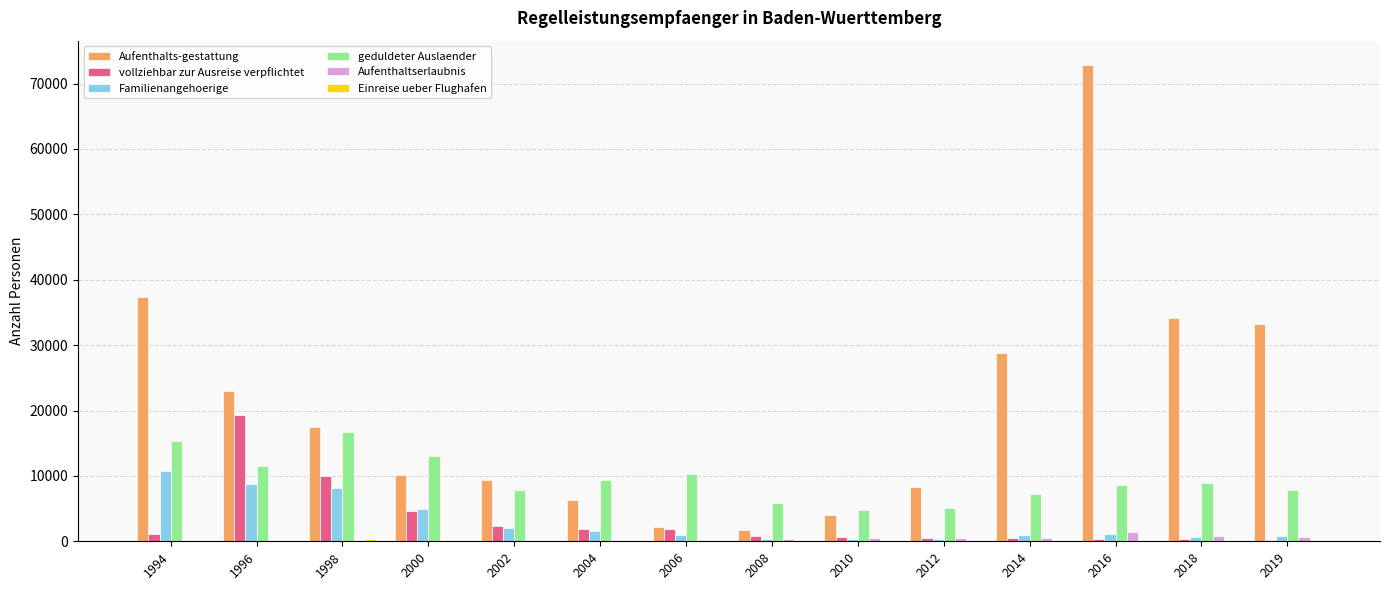

What is the sum of all Familienangehoerige values?

41813